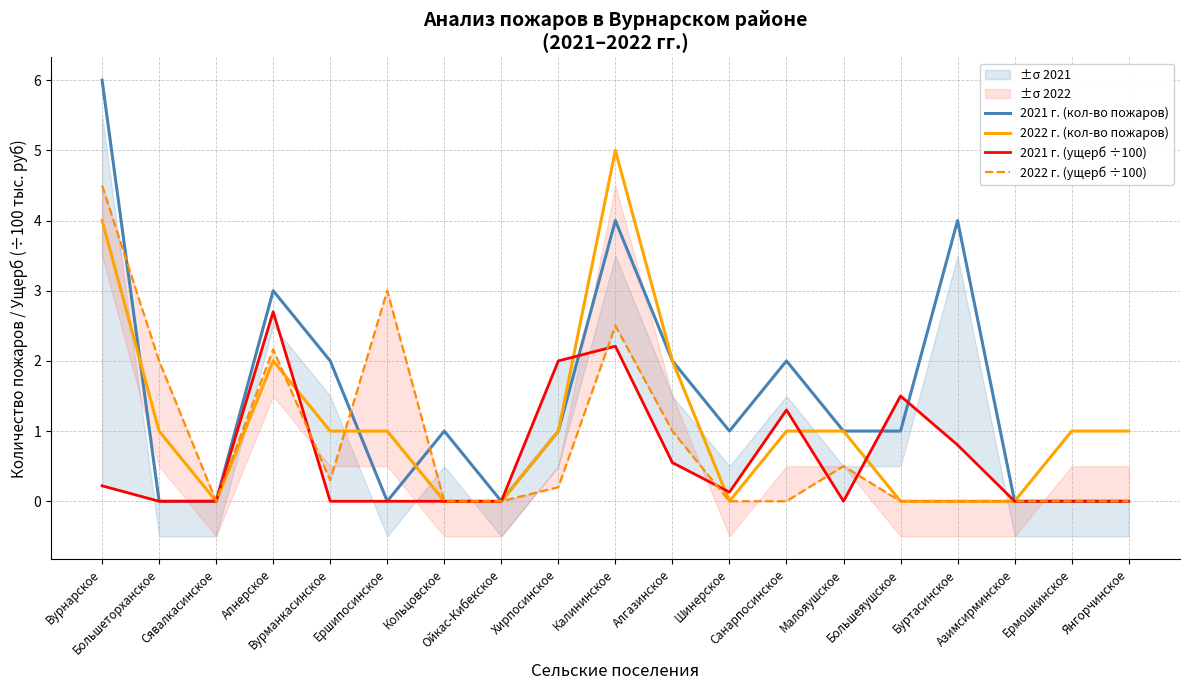

What are all the series names shown in the legend?

2021 г. (кол-во пожаров), 2022 г. (кол-во пожаров), 2021 г. (ущерб ÷100), 2022 г. (ущерб ÷100)